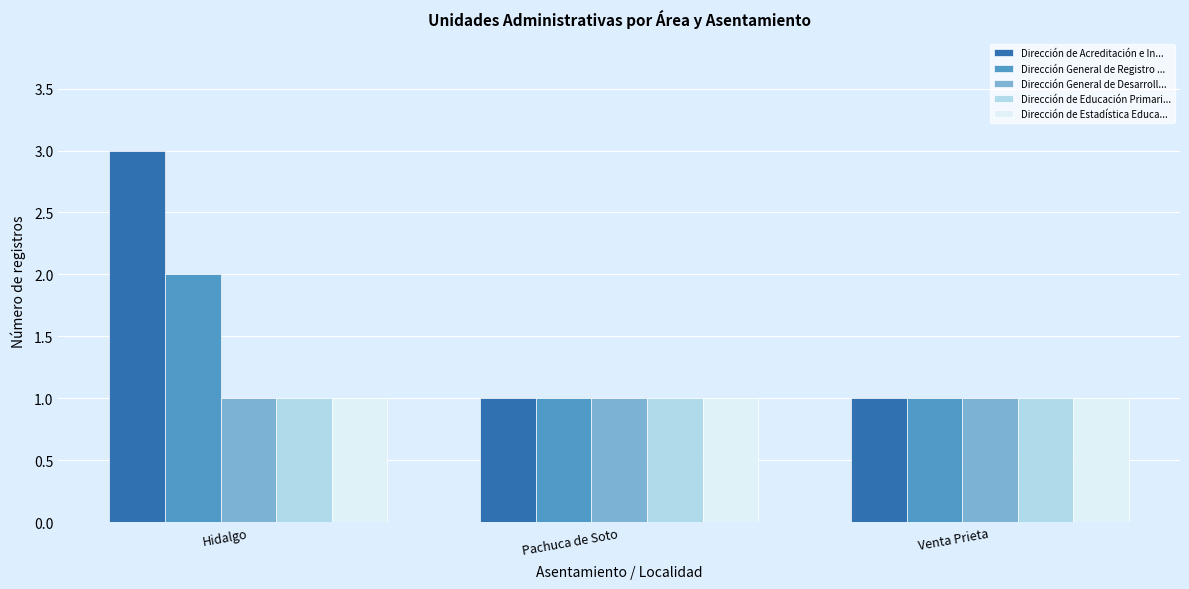

Reading right to left, extract all data points from this chart.

Dirección de Acreditación e In...: 1	1	3
Dirección General de Registro ...: 1	1	2
Dirección General de Desarroll...: 1	1	1
Dirección de Educación Primari...: 1	1	1
Dirección de Estadística Educa...: 1	1	1